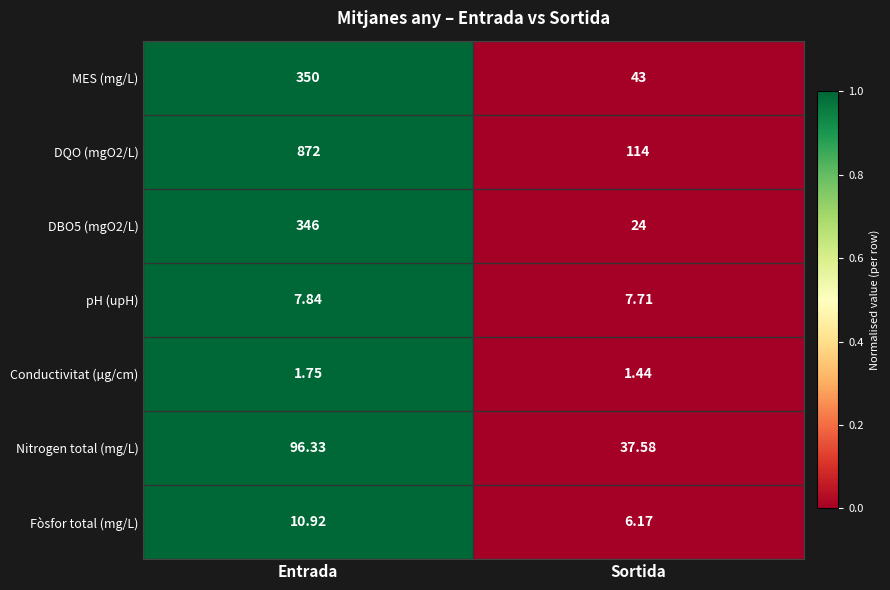

Which category has the lowest value across all series?

Sortida